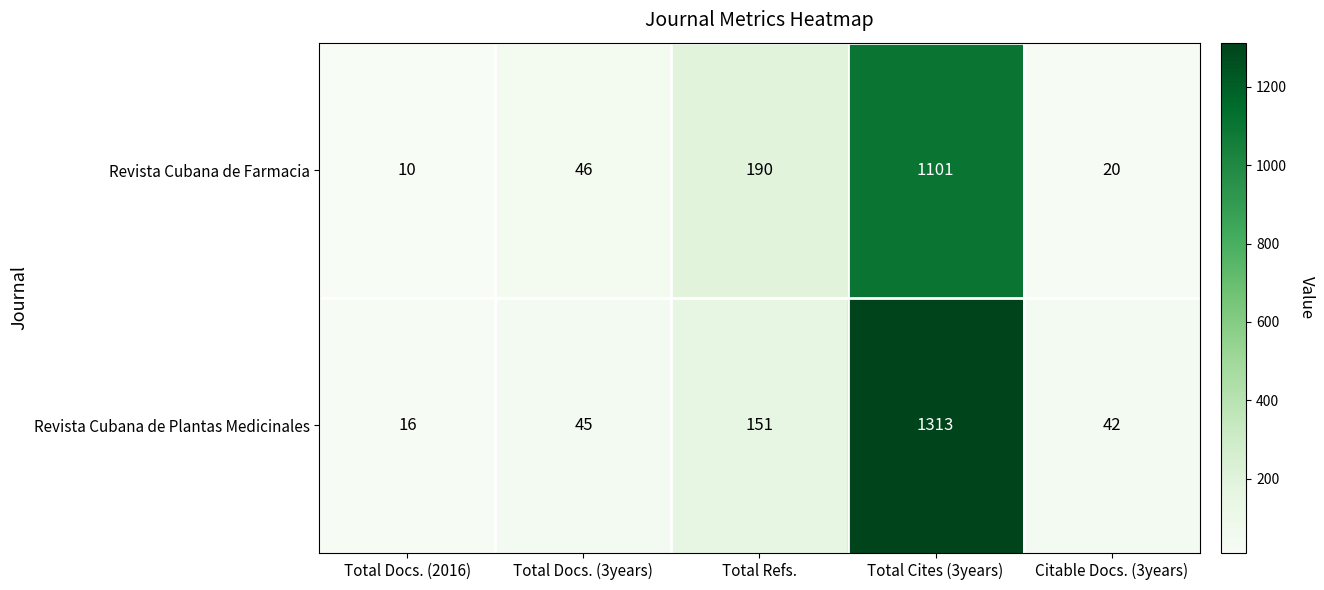

Is the value of Revista Cubana de Farmacia at Total Cites (3years) greater than the value of Revista Cubana de Plantas Medicinales at Total Refs.?

Yes